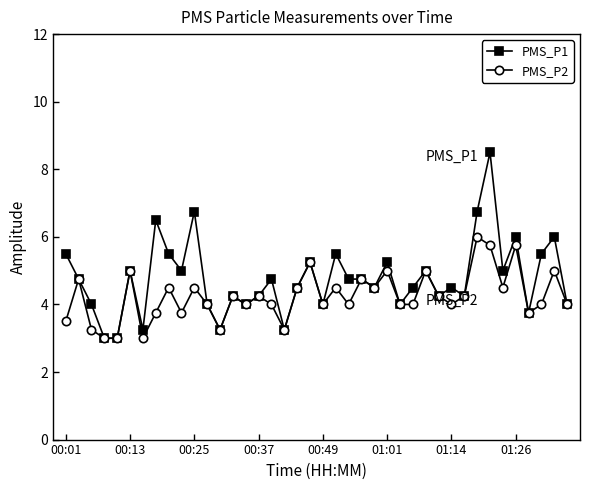

What is the value of the PMS_P1 point at the 15th from the left?

4.0